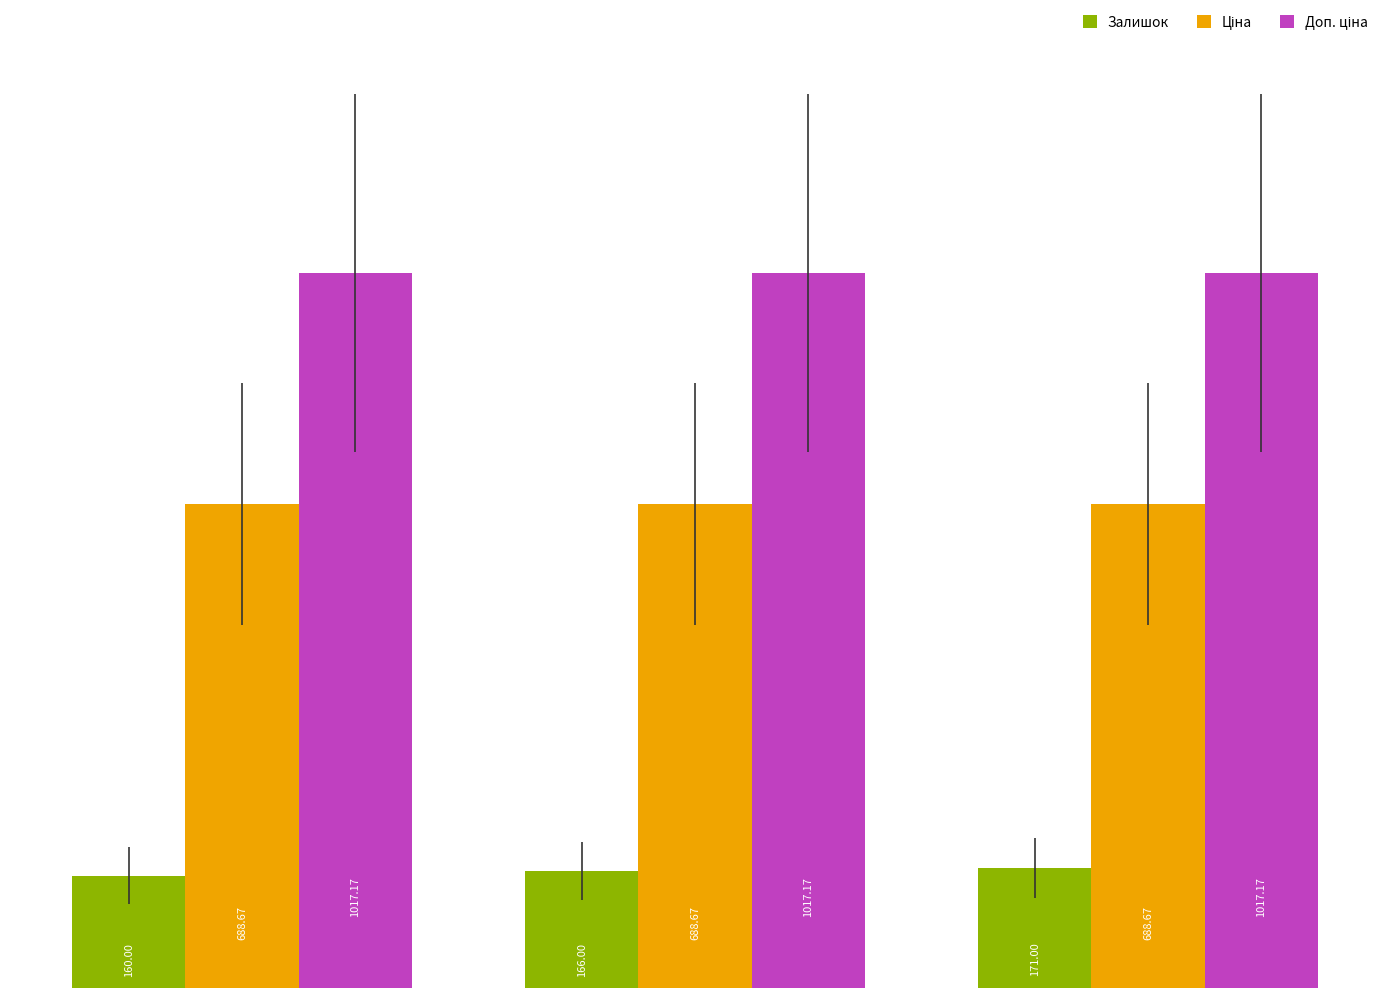

Does the chart contain stacked bars?

No